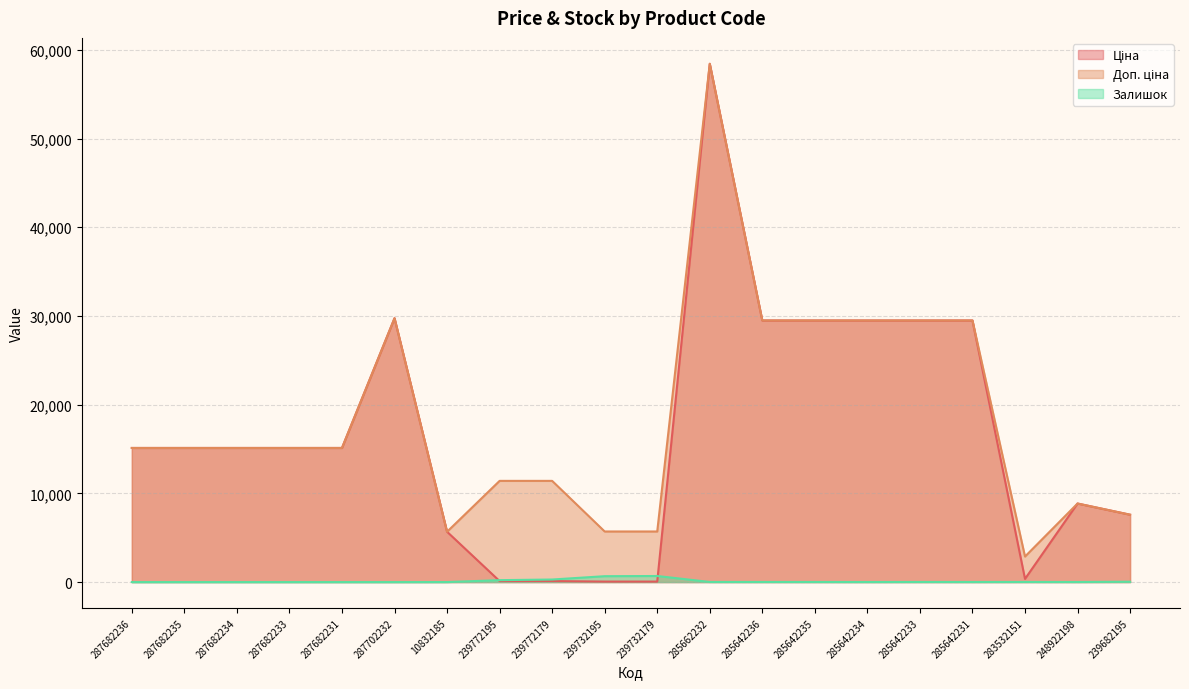

What is the minimum value for Доп. ціна?

2878.8